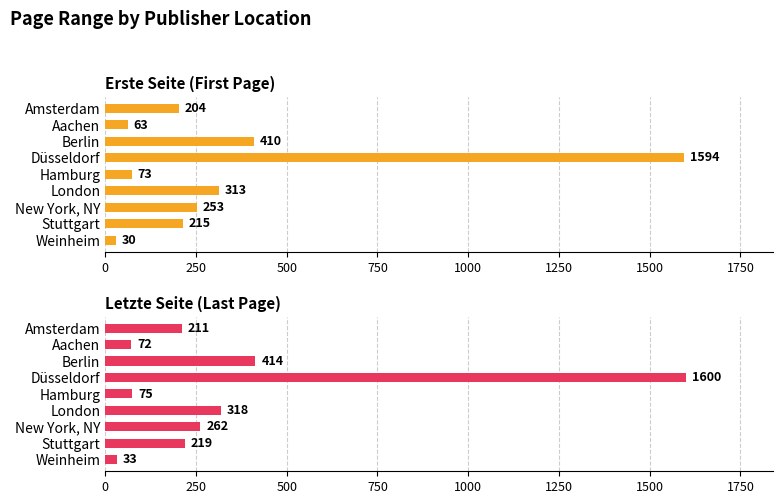

At how many categories does at least one series exceed 1584?

1